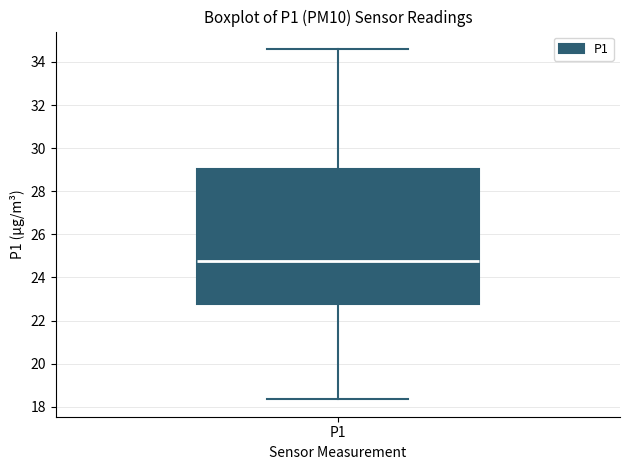

Transcribe this box plot: give where the median line is, the range the box spans, and where the two whiskers end, as read against the y-axis. The values are not printed on the chart, so give them approximately, as read against the axis.

median 24.8, box 22.8 to 29.0, whiskers 18.4 to 34.6